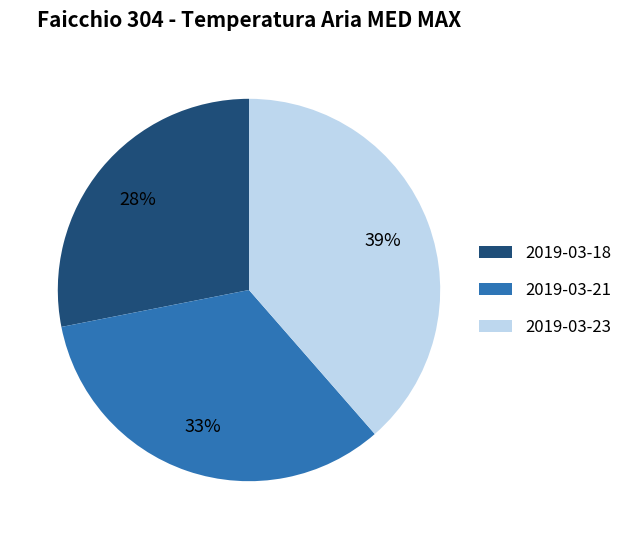

To the nearest percent, what is the difference between the 2019-03-21 and 2019-03-18 slice percentages?

5%